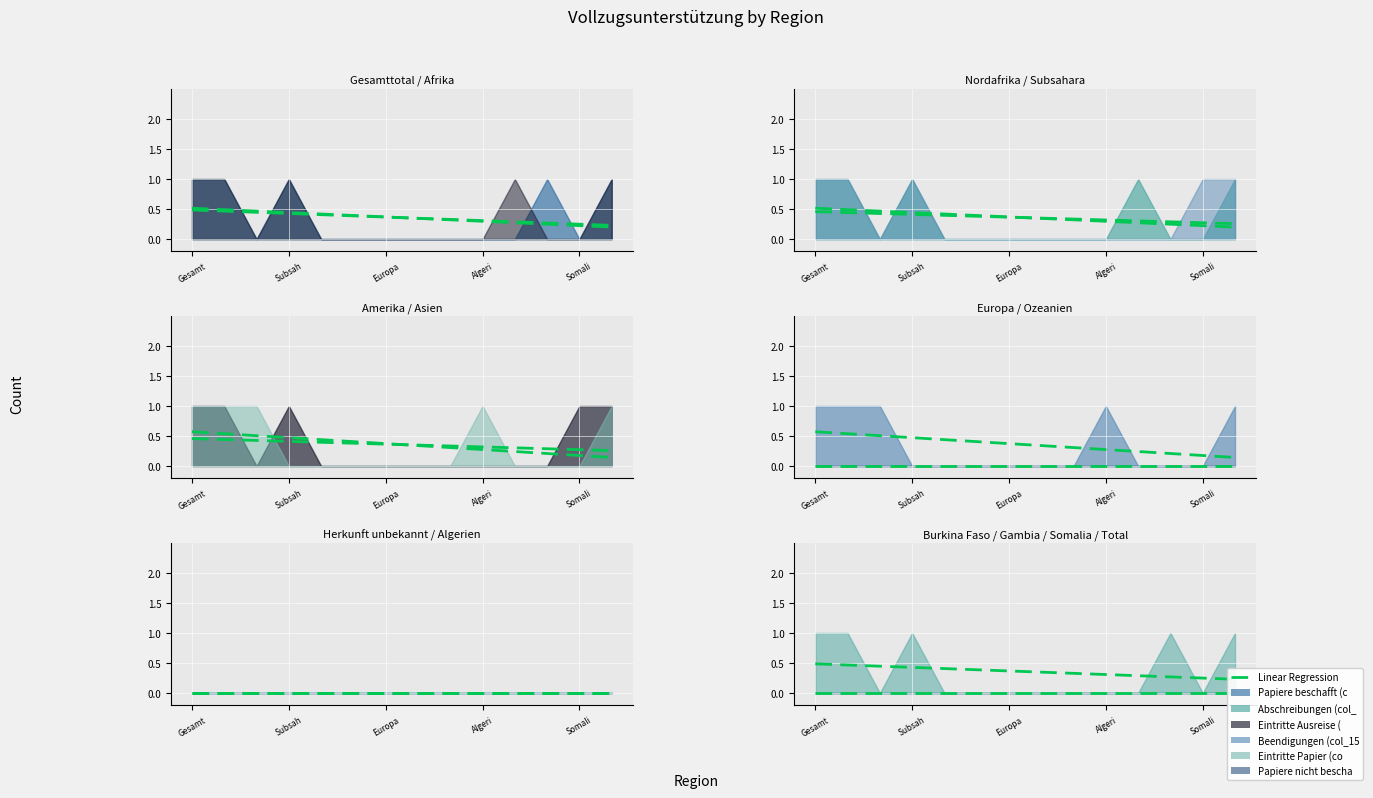

True or false: Papiere nicht beschafft (col_5) and Eintritte Papier (col_3) cross at least once.

False